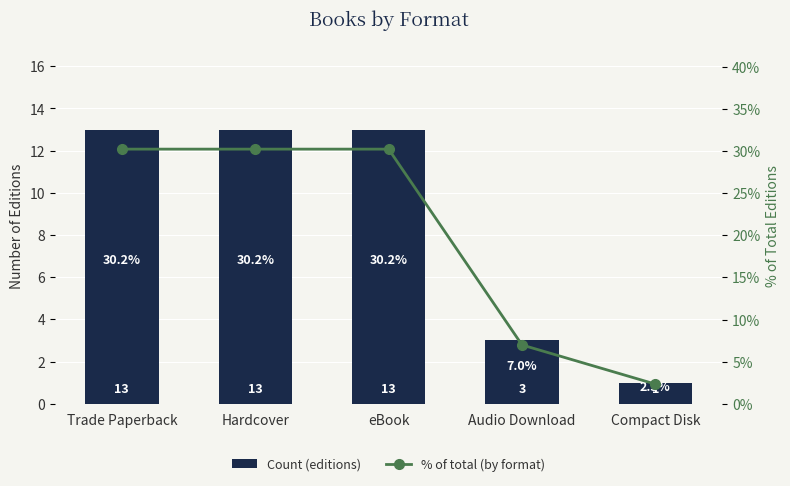

What is the average value of the Count (editions) series?

8.6